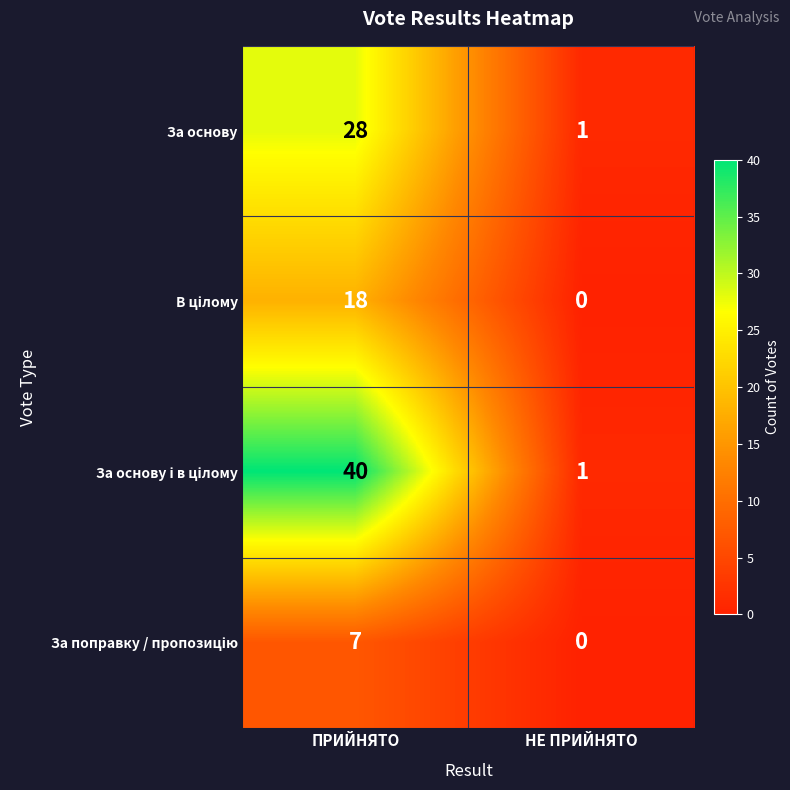

What is the difference between the maximum and minimum values in the За основу series?

27